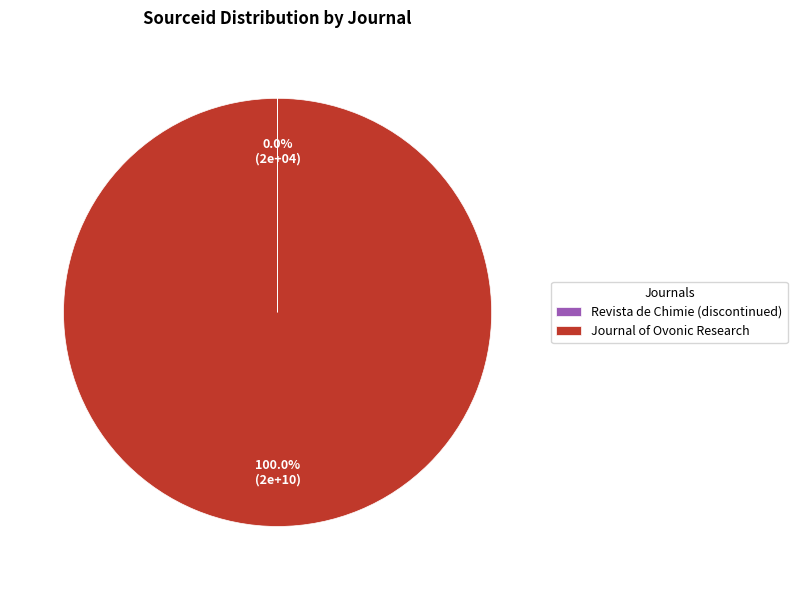

Is it true that Journal of Ovonic Research is 100% of the pie?

True